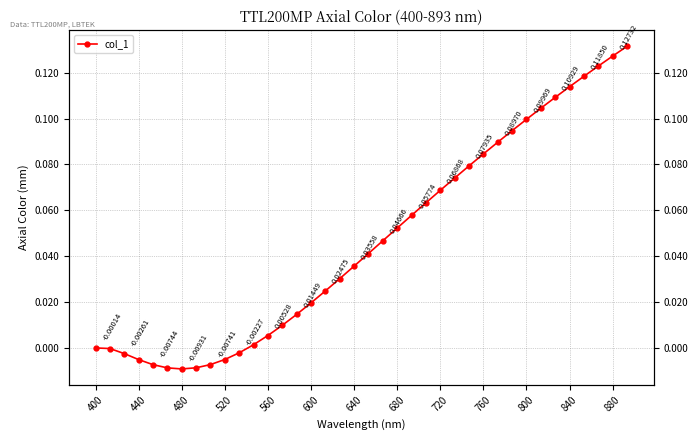

How many lines are shown in the chart?

1